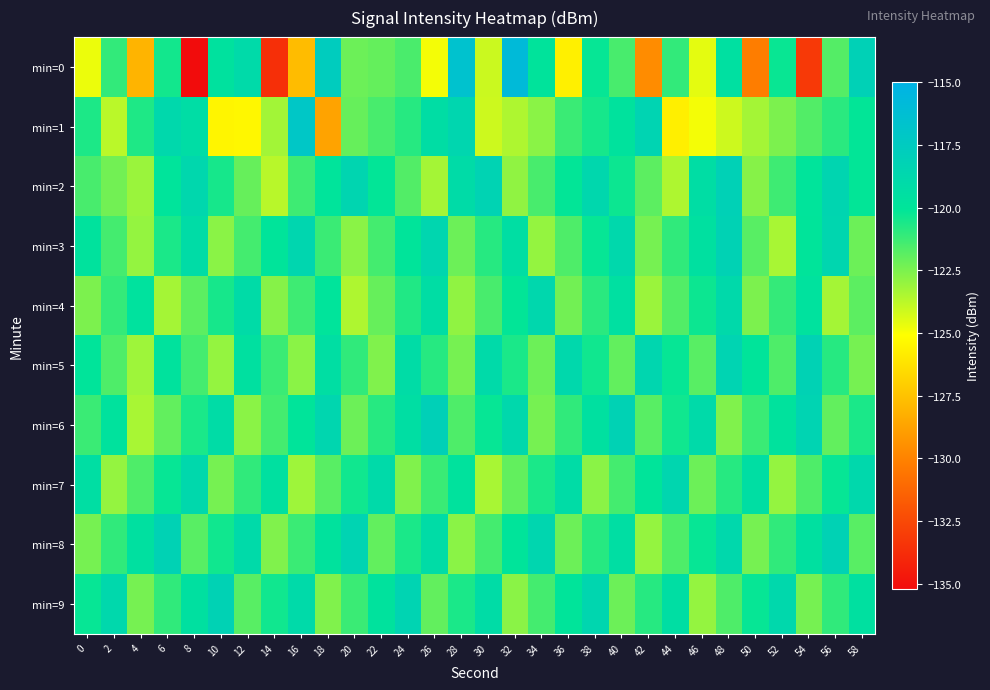

Reading left to right, what are all the values shown in this chart?

min=0: 0=-124.7	2=-121.0	4=-128.0	6=-120.4	8=-135.2	10=-119.7	12=-119.0	14=-133.7	16=-127.7	18=-117.6	20=-122.2	22=-122.1	24=-121.5	26=-124.9	28=-116.5	30=-124.1	32=-115.9	34=-119.9	36=-125.7	38=-120.2	40=-121.5	42=-129.6	44=-121.1	46=-124.6	48=-119.5	50=-130.2	52=-120.2	54=-133.2	56=-121.7	58=-118.1
min=1: 0=-120.6	2=-123.8	4=-120.7	6=-118.8	8=-119.2	10=-125.5	12=-125.4	14=-123.3	16=-117.1	18=-128.7	20=-122.1	22=-121.5	24=-120.8	26=-119.3	28=-118.6	30=-124.1	32=-123.5	34=-122.8	36=-121.2	38=-120.5	40=-119.8	42=-118.4	44=-125.7	46=-124.9	48=-124.1	50=-123.3	52=-122.5	54=-121.7	56=-120.9	58=-120.1
min=2: 0=-121.5	2=-122.3	4=-123.1	6=-119.9	8=-118.7	10=-120.5	12=-122.1	14=-123.7	16=-121.3	18=-119.9	20=-118.5	22=-120.1	24=-121.7	26=-123.3	28=-119.1	30=-118.3	32=-122.9	34=-121.5	36=-120.1	38=-118.7	40=-120.3	42=-121.9	44=-123.5	46=-119.3	48=-118.1	50=-122.7	52=-121.3	54=-119.9	56=-118.5	58=-120.1
min=3: 0=-119.8	2=-121.4	4=-123.0	6=-120.6	8=-119.2	10=-122.8	12=-121.4	14=-120.0	16=-118.6	18=-121.2	20=-122.8	22=-121.4	24=-120.0	26=-118.6	28=-122.2	30=-120.8	32=-119.4	34=-123.0	36=-121.6	38=-120.2	40=-118.8	42=-122.4	44=-121.0	46=-119.6	48=-118.2	50=-121.8	52=-123.4	54=-120.0	56=-118.6	58=-122.2
min=4: 0=-122.5	2=-121.1	4=-119.7	6=-123.3	8=-121.9	10=-120.5	12=-119.1	14=-122.7	16=-121.3	18=-119.9	20=-123.5	22=-122.1	24=-120.7	26=-119.3	28=-122.9	30=-121.5	32=-120.1	34=-118.7	36=-122.3	38=-120.9	40=-119.5	42=-123.1	44=-121.7	46=-120.3	48=-118.9	50=-122.5	52=-121.1	54=-119.7	56=-123.3	58=-121.9
min=5: 0=-120.0	2=-121.6	4=-123.2	6=-119.8	8=-121.4	10=-123.0	12=-119.6	14=-121.2	16=-122.8	18=-119.4	20=-121.0	22=-122.6	24=-119.2	26=-120.8	28=-122.4	30=-119.0	32=-120.6	34=-122.2	36=-118.8	38=-120.4	40=-122.0	42=-118.6	44=-120.2	46=-121.8	48=-118.4	50=-120.0	52=-121.6	54=-118.2	56=-120.8	58=-122.4
min=6: 0=-121.2	2=-119.8	4=-123.4	6=-122.0	8=-120.6	10=-119.2	12=-122.8	14=-121.4	16=-120.0	18=-118.6	20=-122.2	22=-120.8	24=-119.4	26=-118.0	28=-121.6	30=-120.2	32=-118.8	34=-122.4	36=-121.0	38=-119.6	40=-118.2	42=-121.8	44=-120.4	46=-119.0	48=-122.6	50=-121.2	52=-119.8	54=-118.4	56=-122.0	58=-120.6
min=7: 0=-119.4	2=-123.0	4=-121.6	6=-120.2	8=-118.8	10=-122.4	12=-121.0	14=-119.6	16=-123.2	18=-121.8	20=-120.4	22=-119.0	24=-122.6	26=-121.2	28=-119.8	30=-123.4	32=-122.0	34=-120.6	36=-119.2	38=-122.8	40=-121.4	42=-120.0	44=-118.6	46=-122.2	48=-120.8	50=-119.4	52=-123.0	54=-121.6	56=-120.2	58=-118.8
min=8: 0=-122.4	2=-121.0	4=-119.6	6=-118.2	8=-121.8	10=-120.4	12=-119.0	14=-122.6	16=-121.2	18=-119.8	20=-118.4	22=-122.0	24=-120.6	26=-119.2	28=-122.8	30=-121.4	32=-120.0	34=-118.6	36=-122.2	38=-120.8	40=-119.4	42=-123.0	44=-121.6	46=-120.2	48=-118.8	50=-122.4	52=-121.0	54=-119.6	56=-118.2	58=-121.8
min=9: 0=-120.2	2=-118.8	4=-122.4	6=-121.0	8=-119.6	10=-118.2	12=-121.8	14=-120.4	16=-119.0	18=-122.6	20=-121.2	22=-119.8	24=-118.4	26=-122.0	28=-120.6	30=-119.2	32=-122.8	34=-121.4	36=-120.0	38=-118.6	40=-122.2	42=-120.8	44=-119.4	46=-123.0	48=-121.6	50=-120.2	52=-118.8	54=-122.4	56=-121.0	58=-119.6